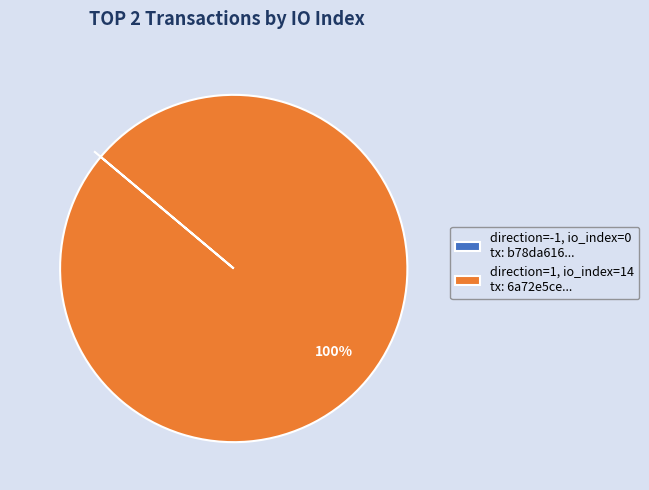

Is there a majority slice in this chart?

Yes